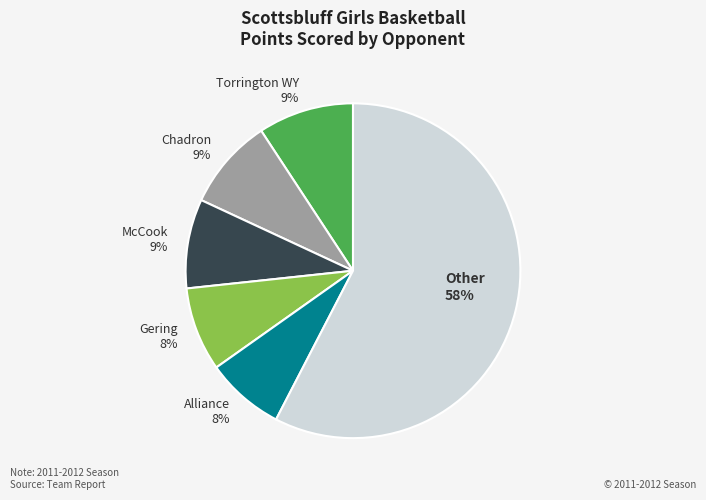

What is the majority slice?

Other 58%